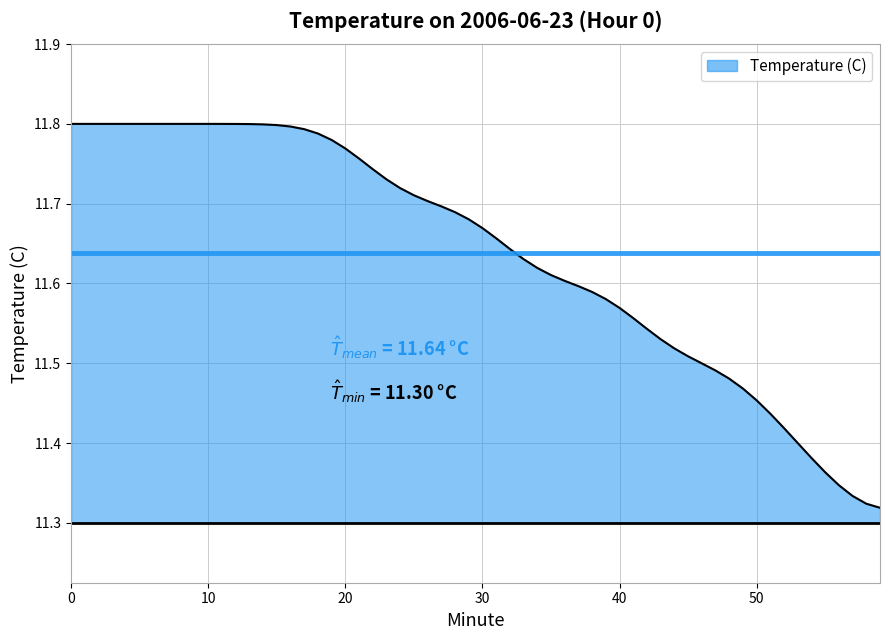

Which series has the largest total across all categories?

Mean Temp (blue)